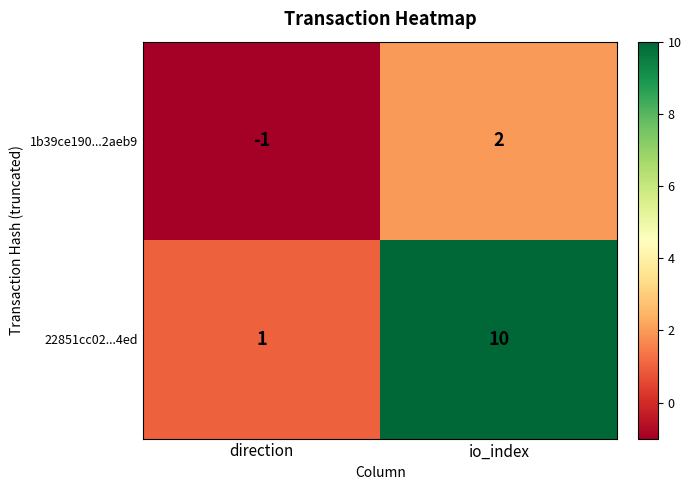

How many values in 1b39ce190...2aeb9 are below zero?

1